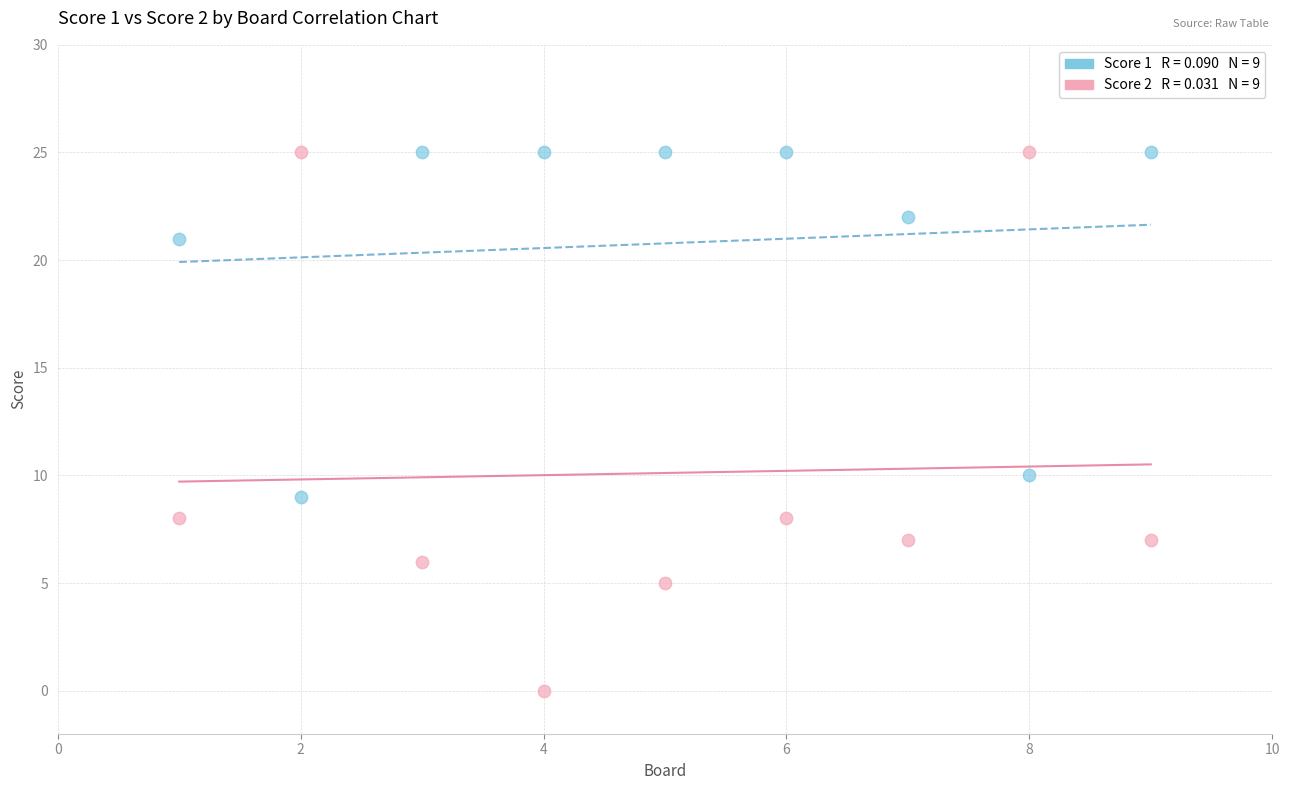

Across all data points, what is the range of X values (max minus min)?

8